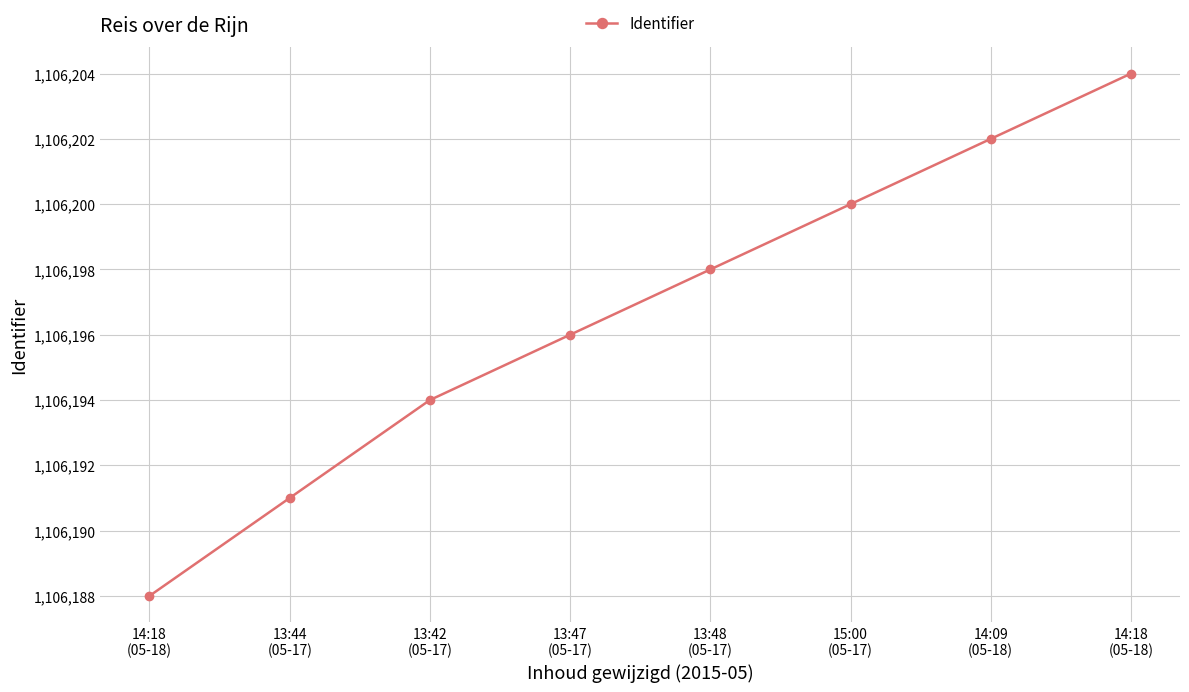

What is the label of the 8th point from the right?

14:18
(05-18)